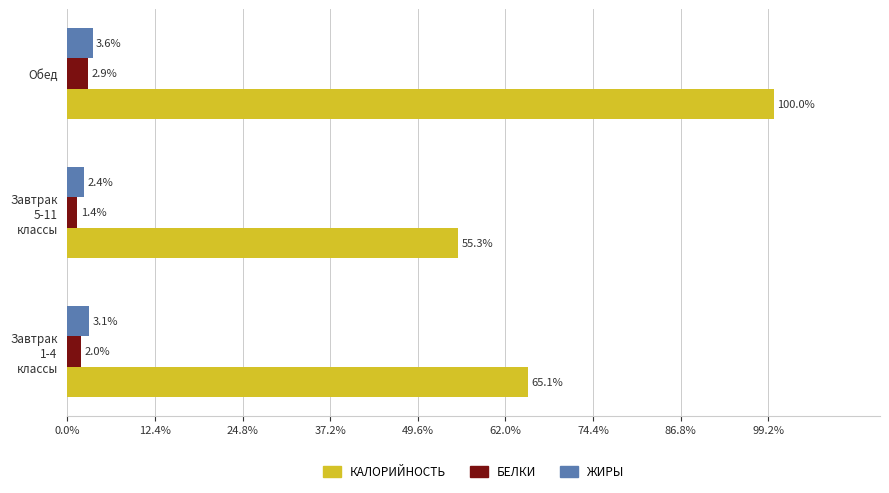

What is the smallest value displayed?

1.4